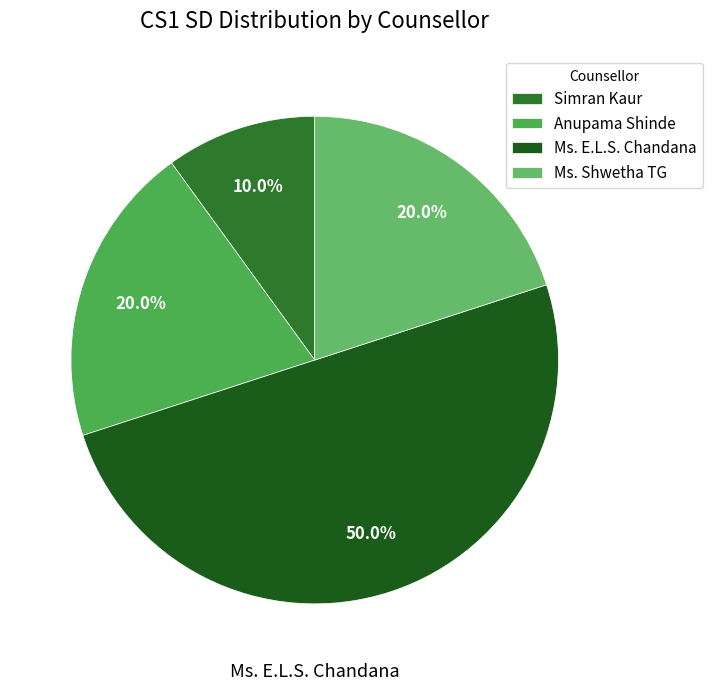

How many slices are in this pie chart?

4